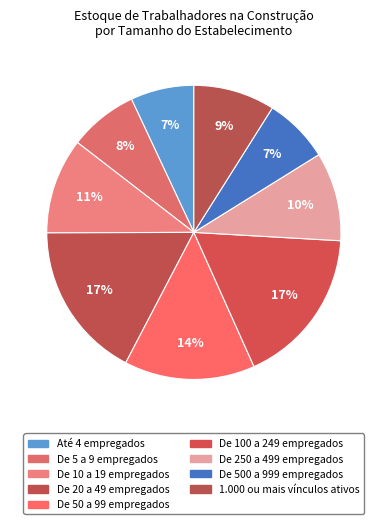

How many segments does this pie chart have?

9